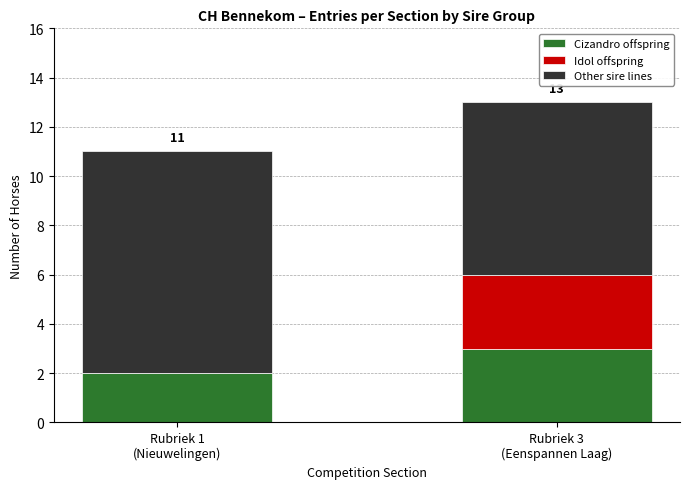

What is the highest value of the Cizandro offspring series?

3